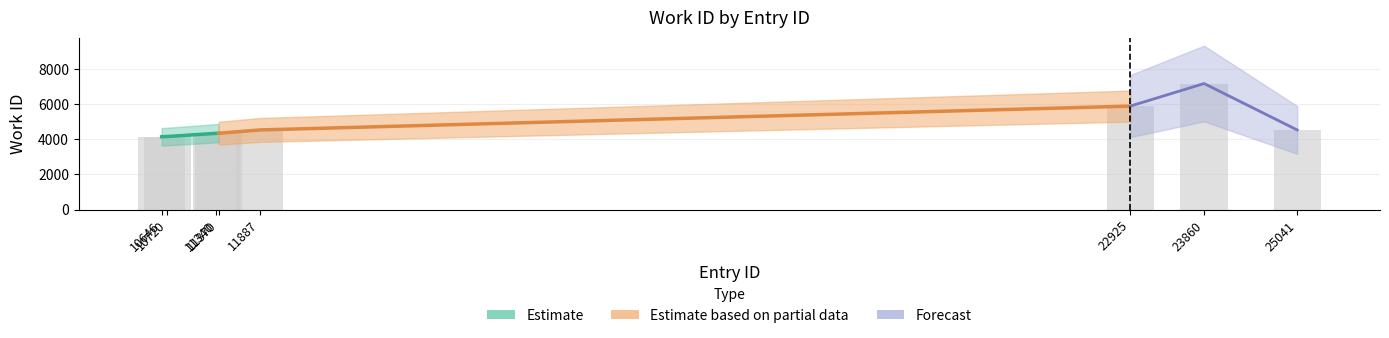

Reading left to right, extract all data points from this chart.

10646=4141	10720=4153	11340=4339	11370=4339	11887=4525	22925=5880	23860=7163	25041=4525